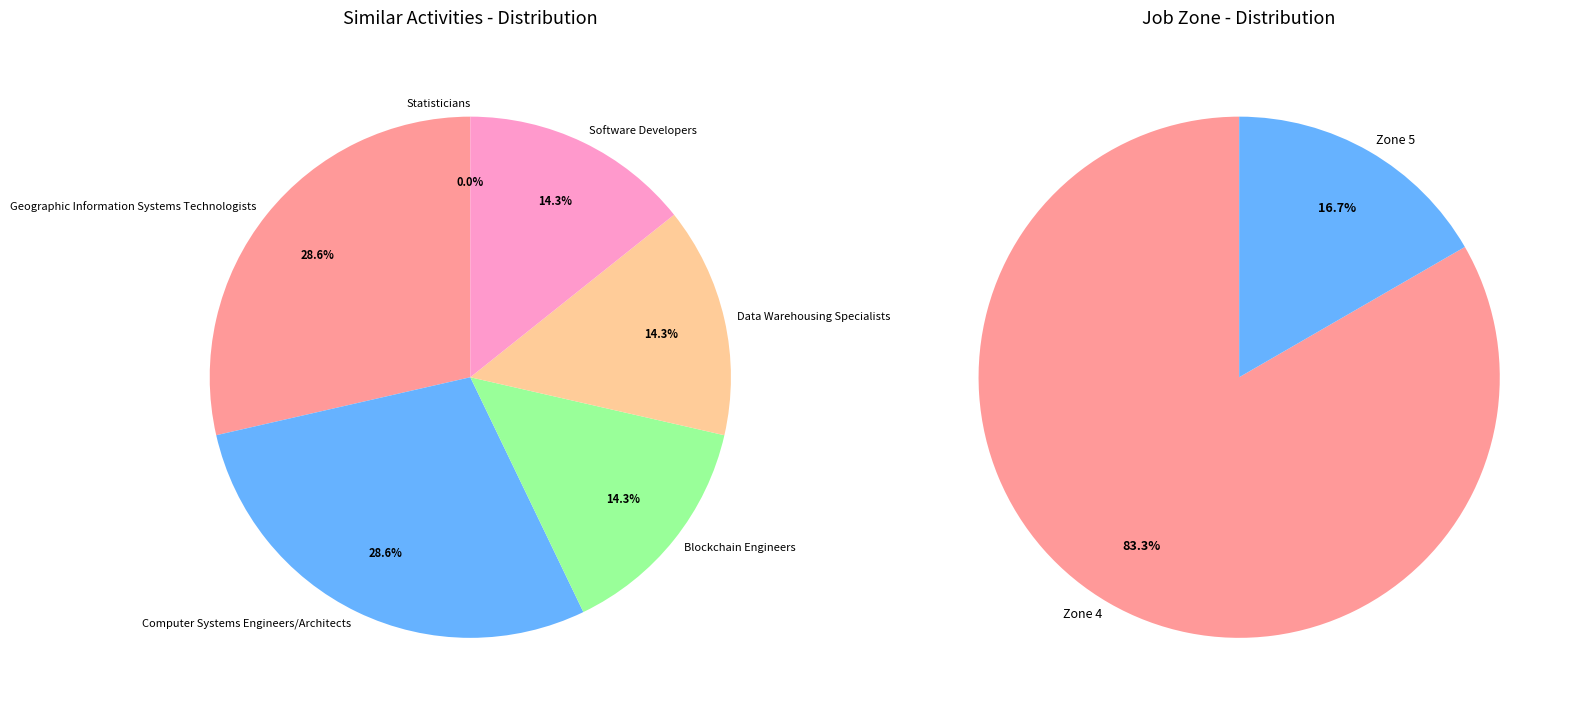

True or false: Computer Systems Engineers/Architects accounts for 22% of the total.

False